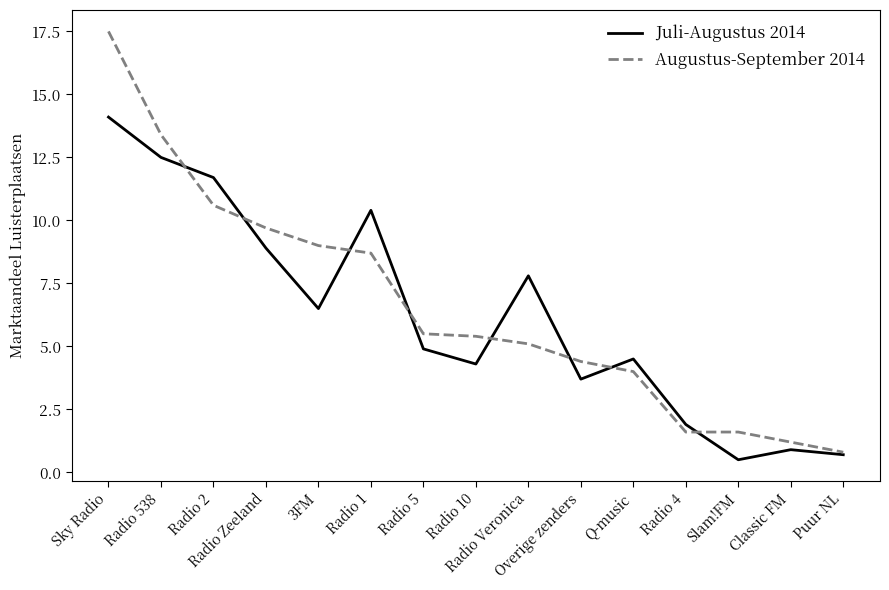

The Augustus-September 2014 series shows 5.5 at Radio 5. True or false?

True